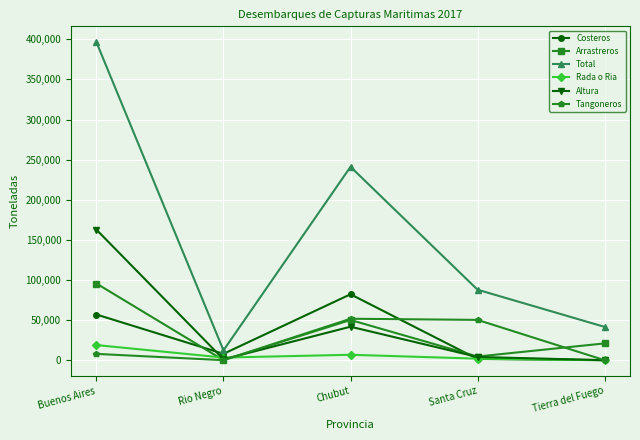

List the series in order of their peak value, lowest first.

Rada o Ria, Tangoneros, Costeros, Arrastreros, Altura, Total